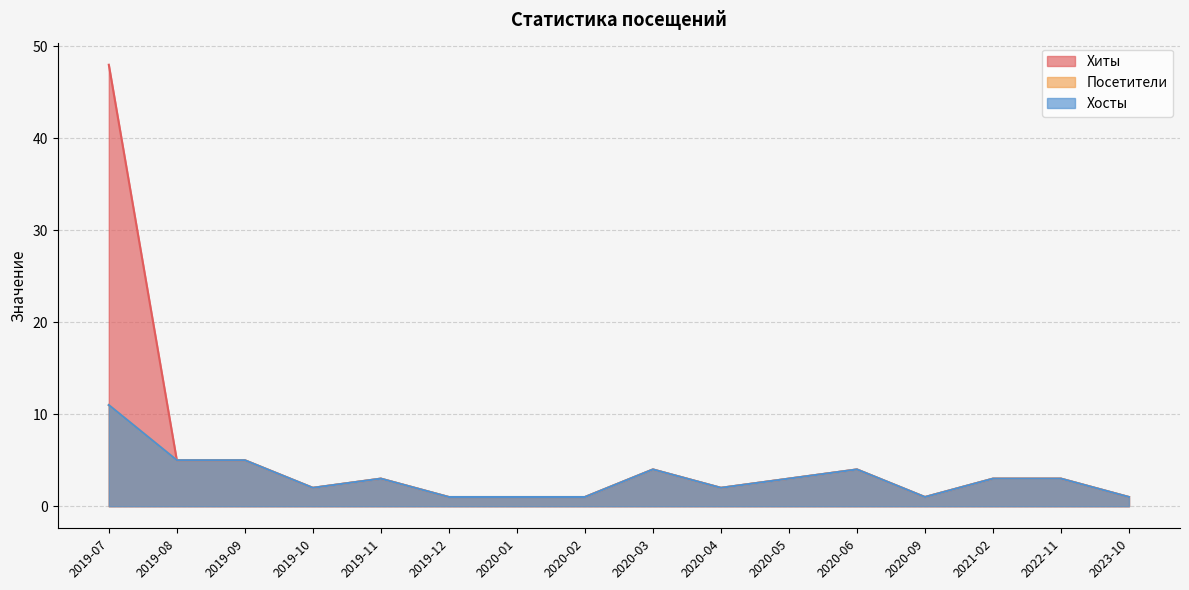

Where is the first local minimum for Хосты?

2019-10